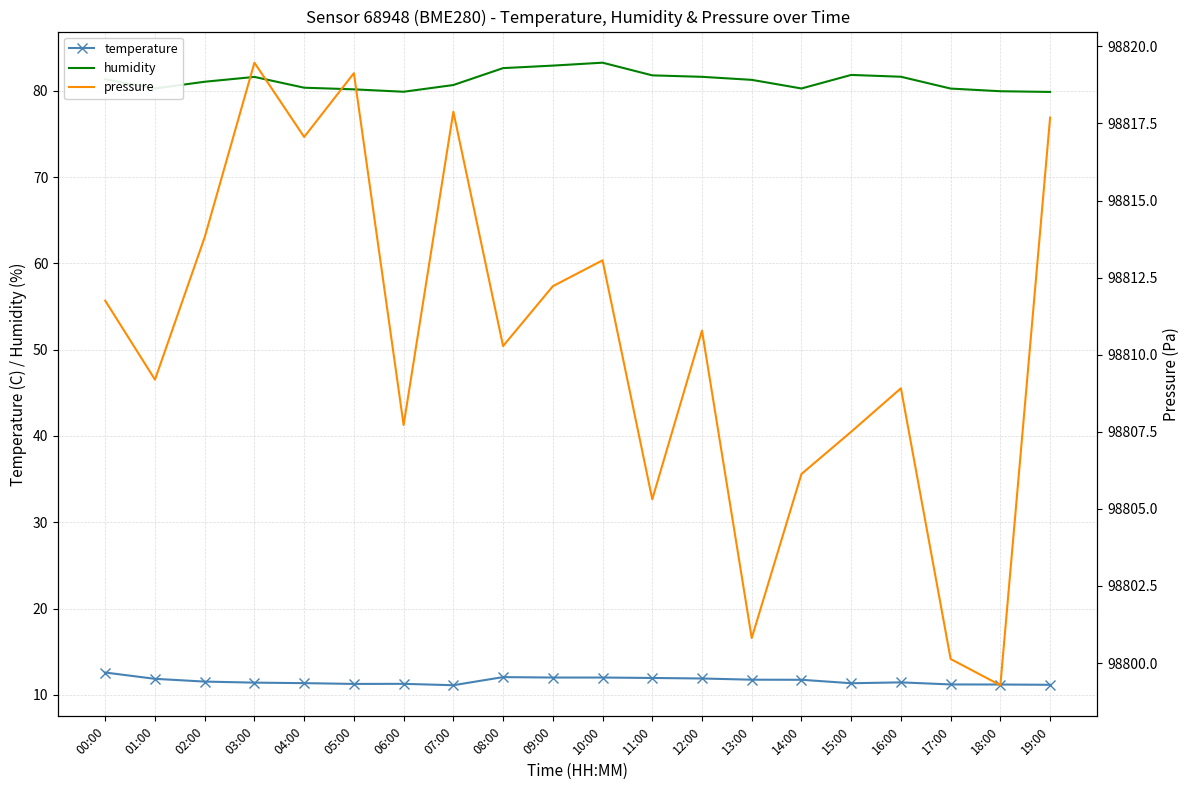

What is the greatest value displayed?

98819.5